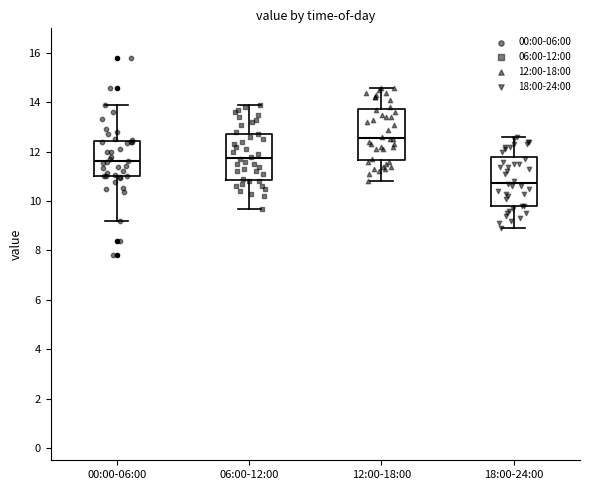

Reading left to right, read every box against the y-axis: the position of its median line, the range the box covers, and the ends of its whiskers. The values are not printed on the chart, so give them approximately, as read against the axis.

00:00-06:00: median 11.6, box 11.0 to 12.4, whiskers 9.2 to 14.0
06:00-12:00: median 11.8, box 10.8 to 12.8, whiskers 9.8 to 14.0
12:00-18:00: median 12.6, box 11.6 to 13.8, whiskers 10.8 to 14.6
18:00-24:00: median 10.8, box 9.8 to 11.8, whiskers 9.0 to 12.6